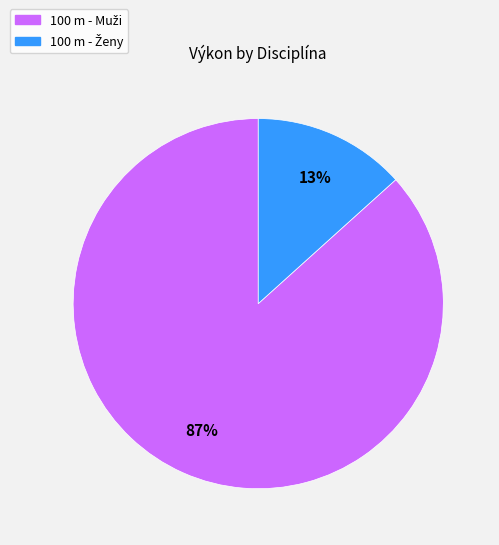

Is there a majority slice in this chart?

Yes